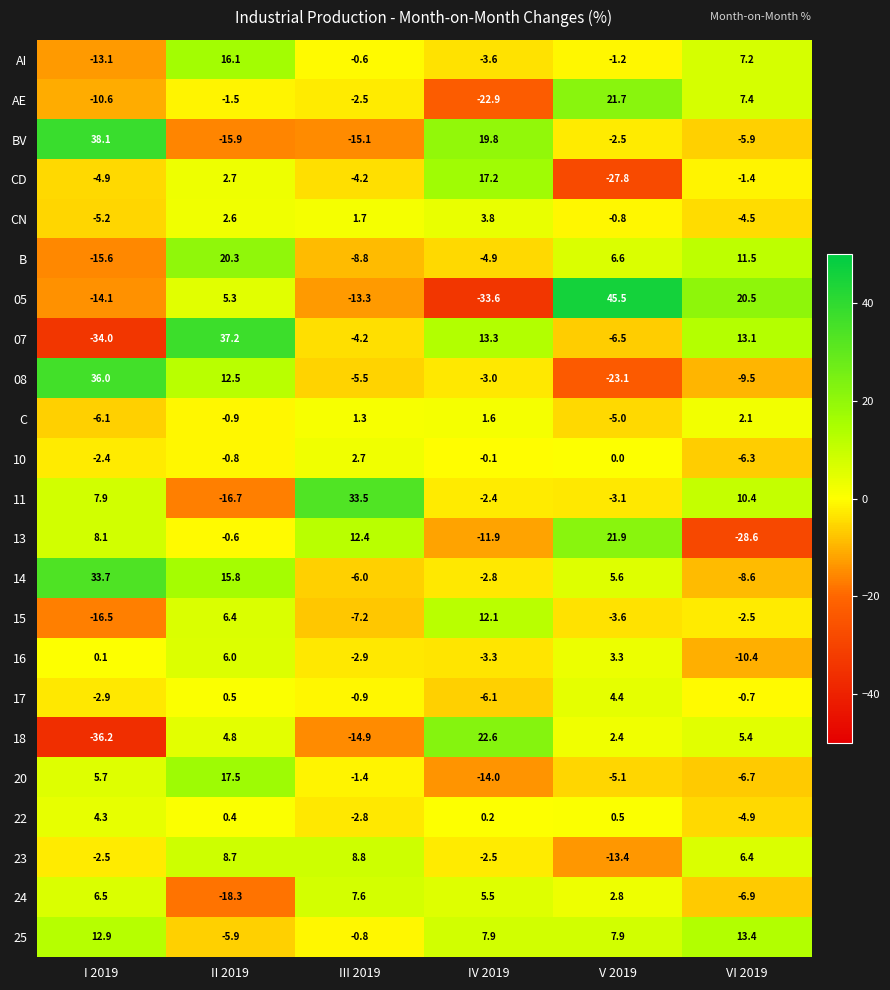

Rank the categories by 08 value from highest to lowest.

I 2019, II 2019, IV 2019, III 2019, VI 2019, V 2019